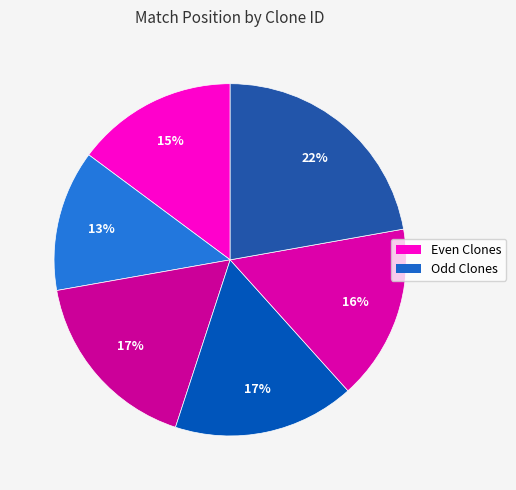

Count the number of slices in the pie.

6